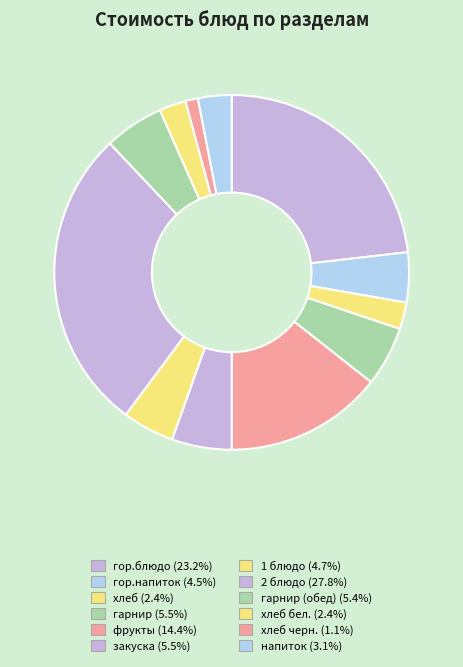

Count the number of slices in the pie.

12